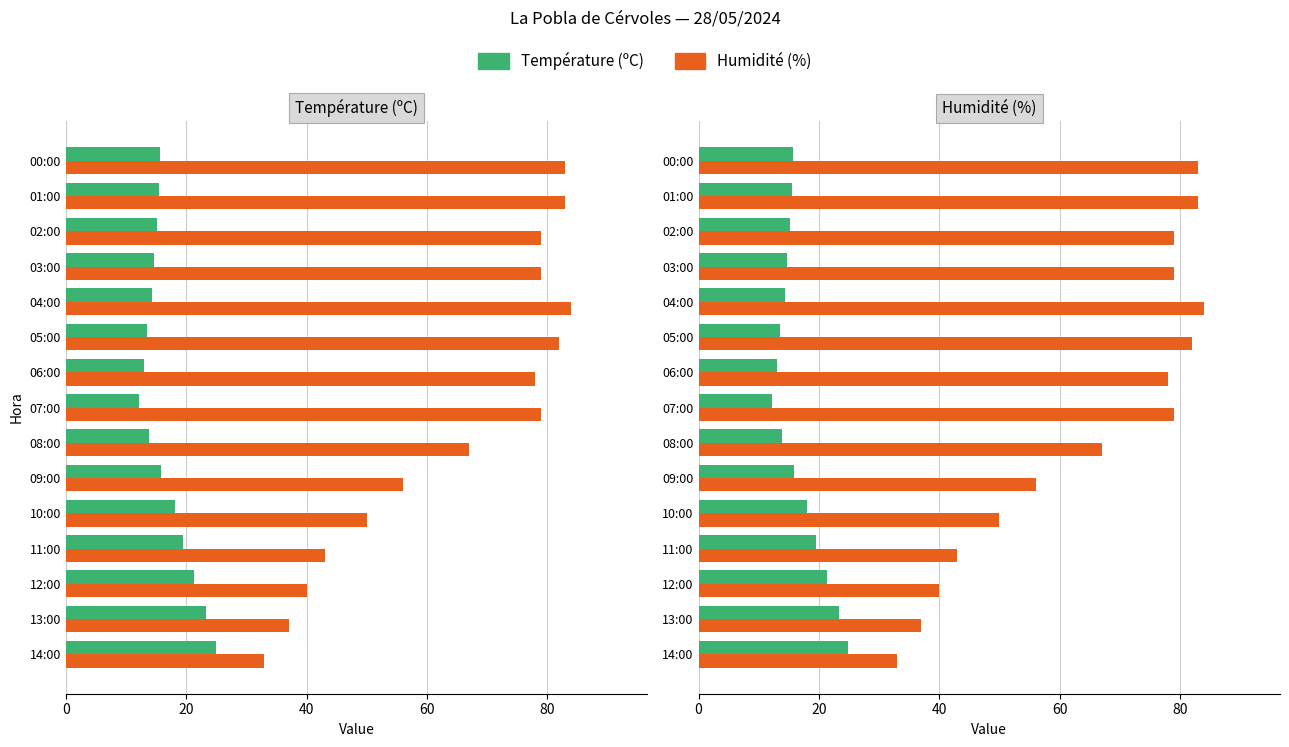

The value of Humidité (%) at 09:00 is 30.3. True or false?

False